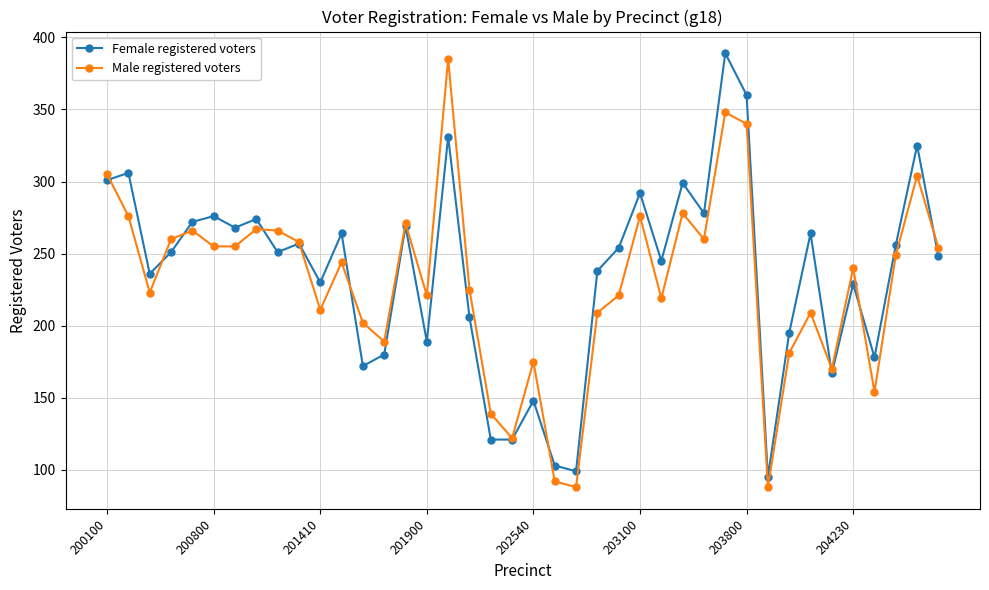

At how many categories does at least one series exceed 143?

35